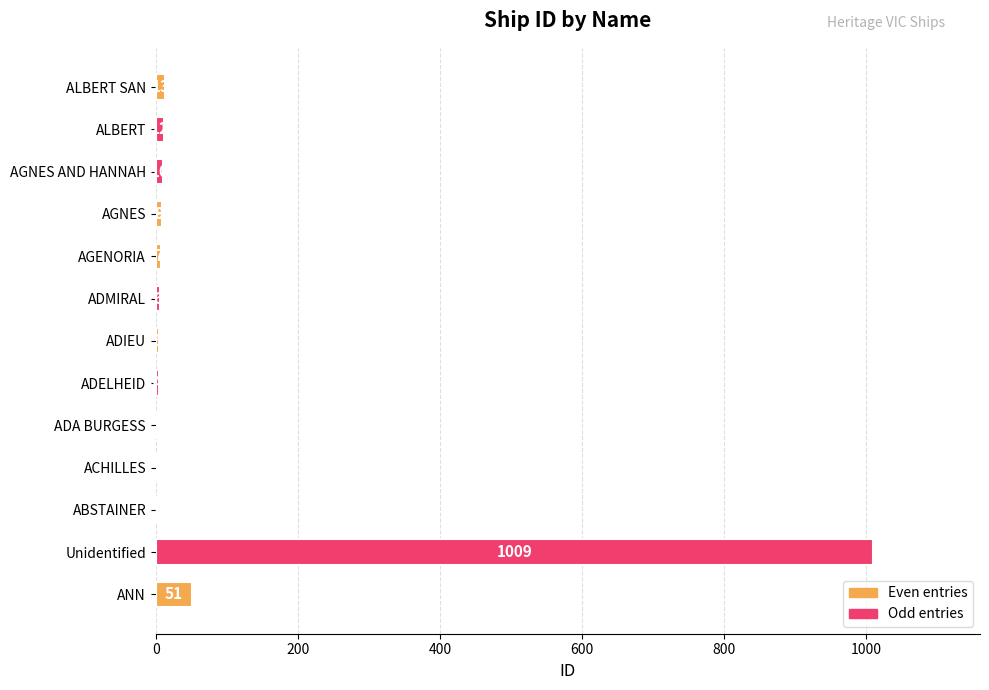

What is the minimum value shown in the chart?

1